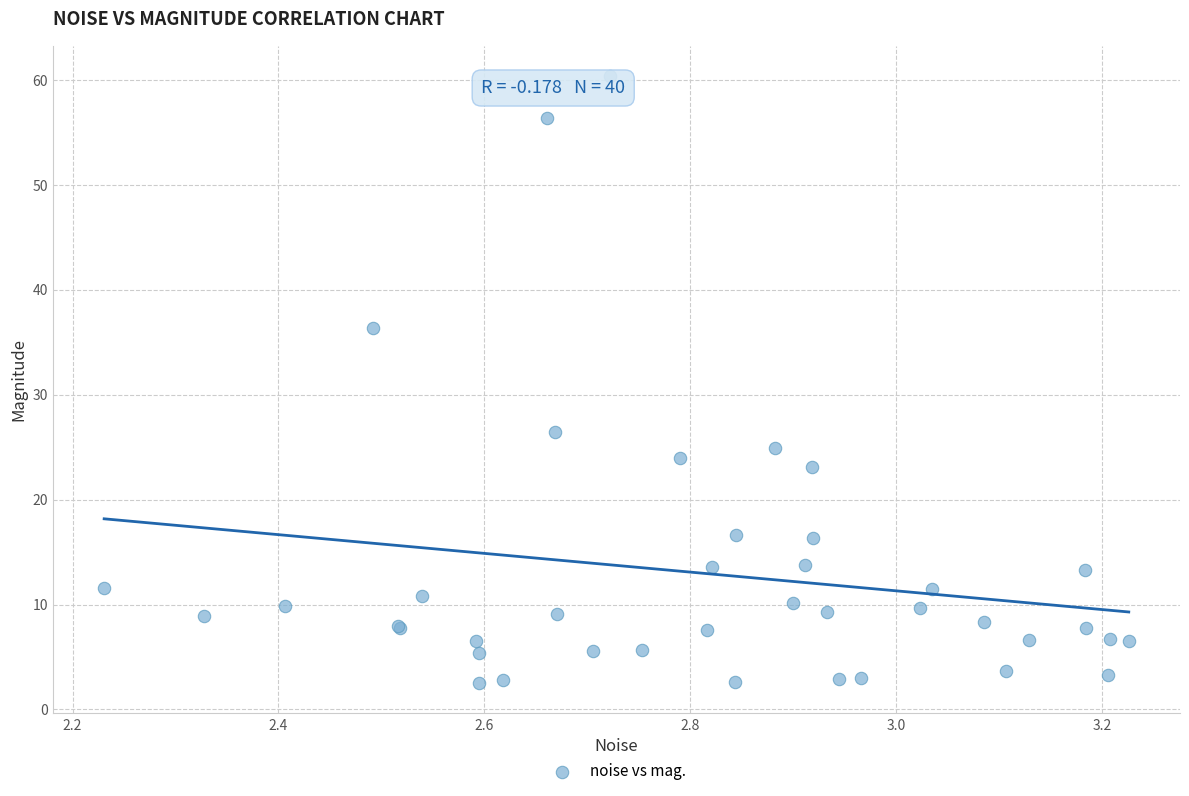

What Y value in the scatter plot is closest to 31?

26.5